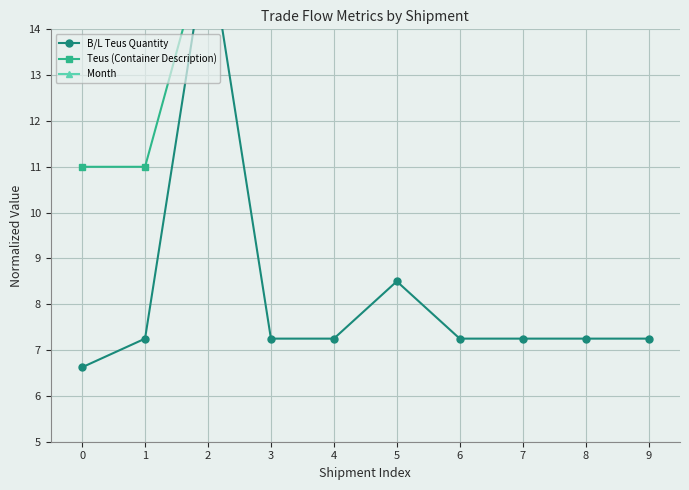

Reading left to right, what are all the values shown in this chart?

B/L Teus Quantity: 0=6.6	1=7.2	2=16.0	3=7.2	4=7.2	5=8.5	6=7.2	7=7.2	8=7.2	9=7.2
Teus (Container Description): 0=11.0	1=11.0	2=16.0	3=16.0	4=16.0	5=16.0	6=16.0	7=16.0	8=16.0	9=16.0
Month: 0=16.0	1=16.0	2=16.0	3=16.0	4=16.0	5=16.0	6=16.0	7=16.0	8=16.0	9=16.0